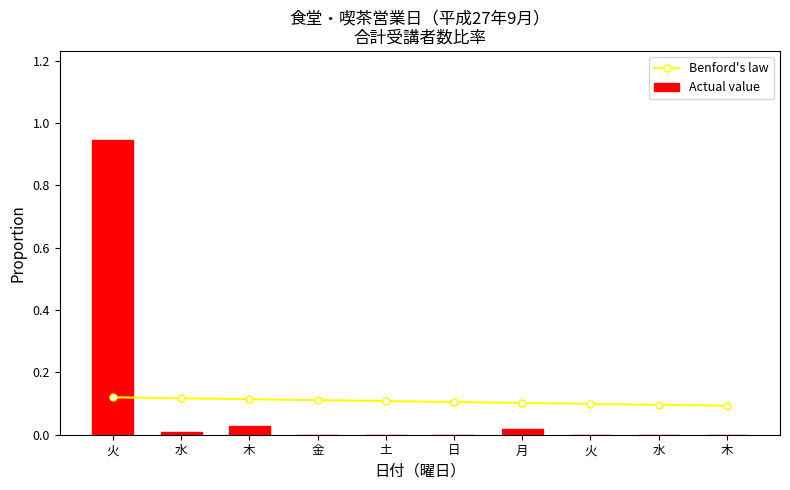

Which has a higher value, 土 or 水?

水